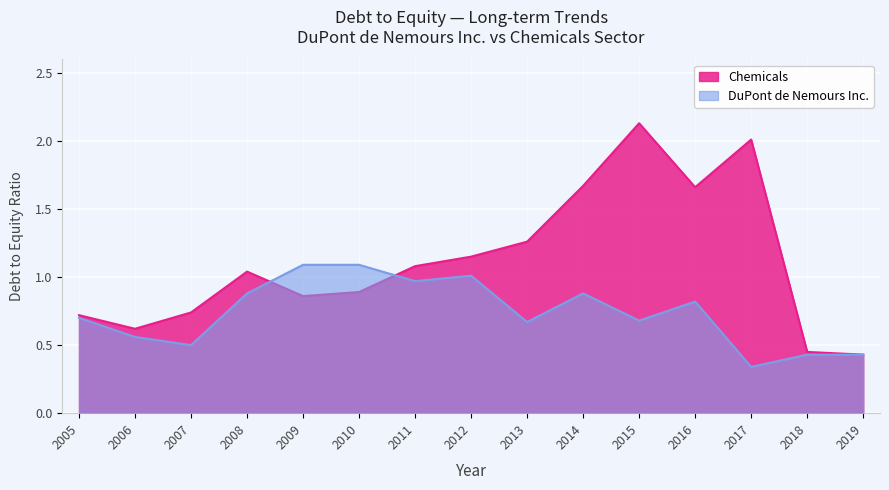

Which has a higher value, 2010 or 2009?

2010